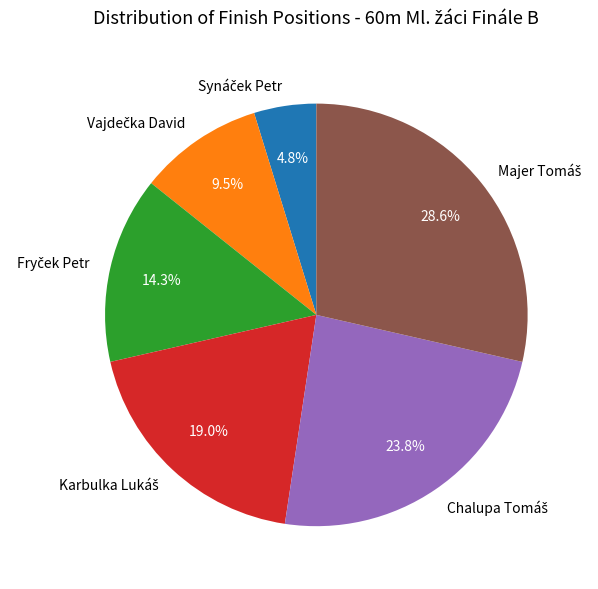

Does any single category account for the majority?

No